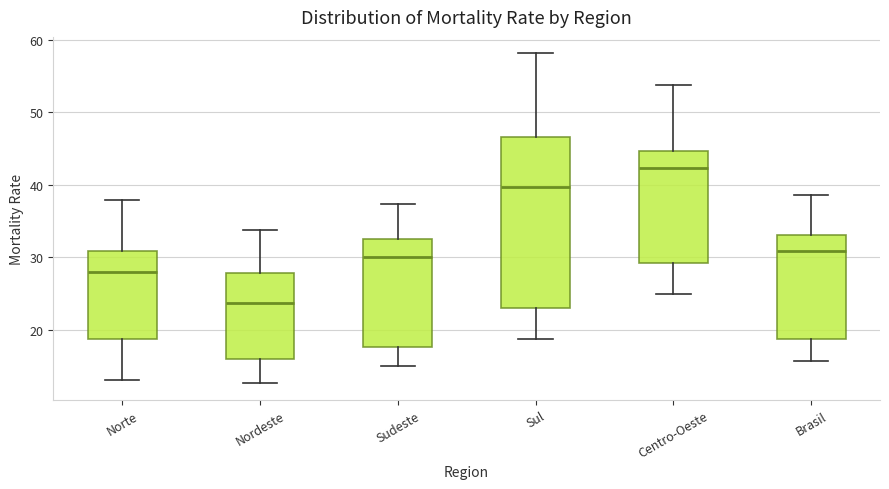

Where does the median line of the box for Nordeste sit on the y-axis? The values are not printed on the chart, so give them approximately, as read against the axis.

24